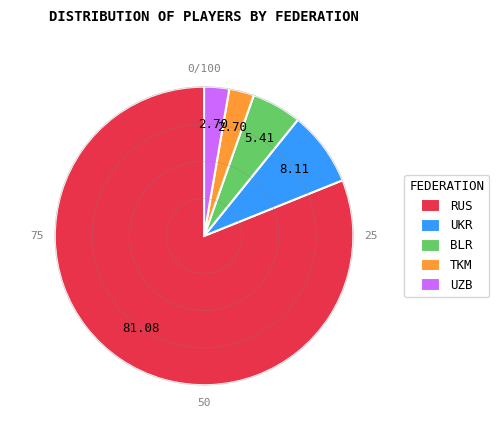

Do TKM and RUS together represent more than half of the pie?

Yes